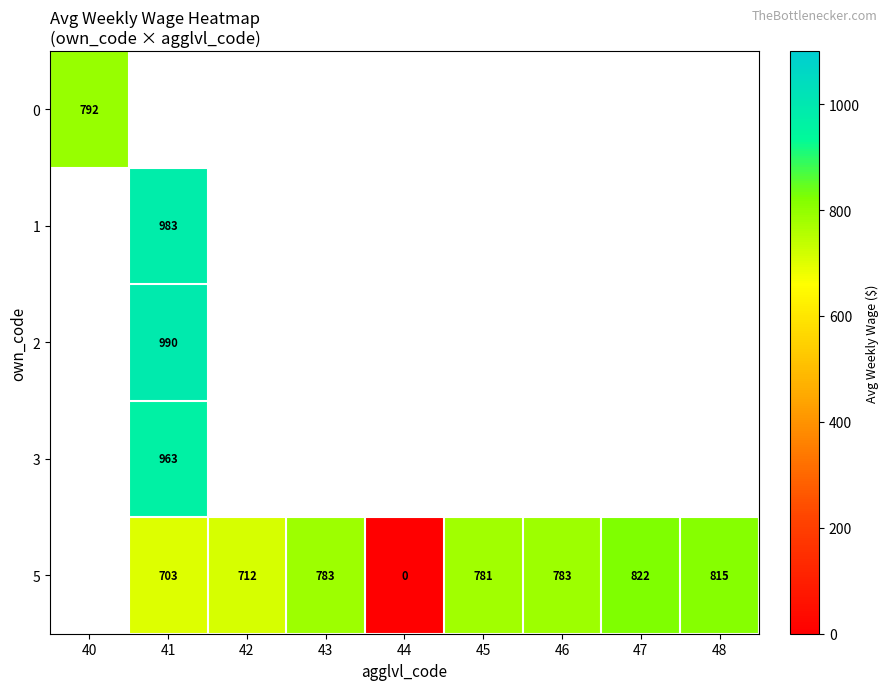

How many positive values does the 1 series have?

1